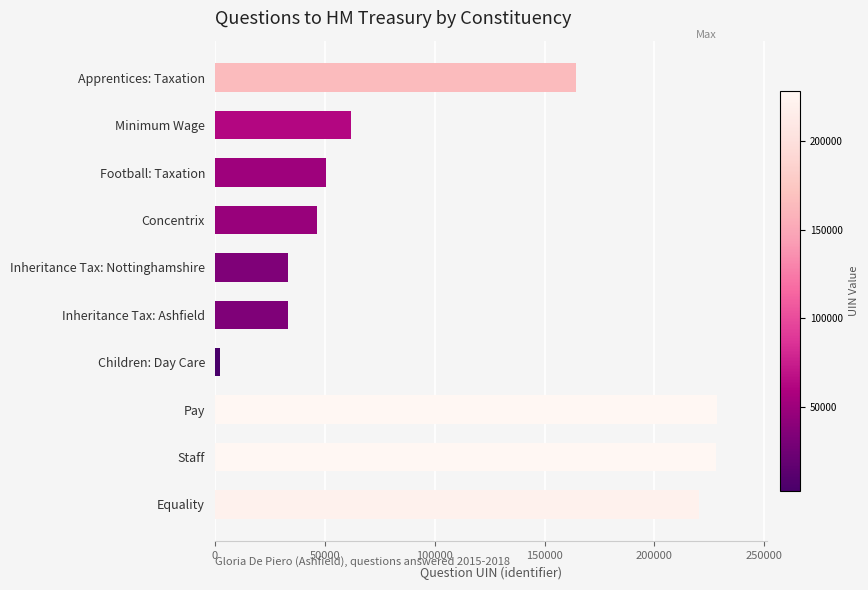

What is the greatest value displayed?

228317